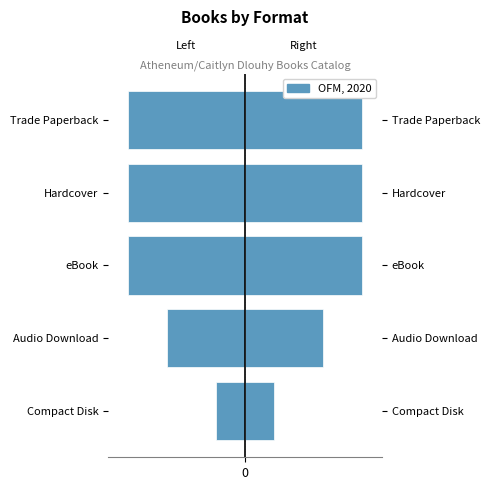

Reading left to right, list all the values displayed in this chart.

Left (Trade Paperback): -3	-8	-12	-12	-12
OFM, 2020: 3	8	12	12	12